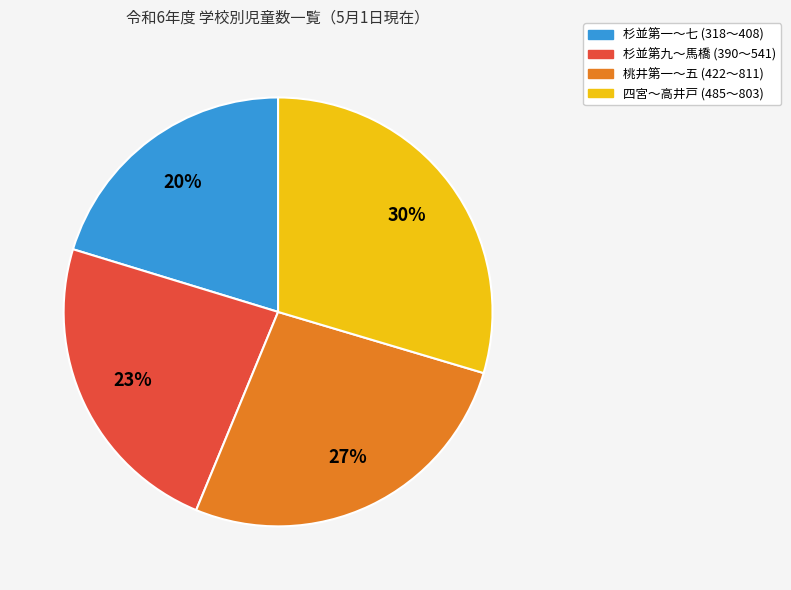

Is there any slice that represents more than half of the pie?

No